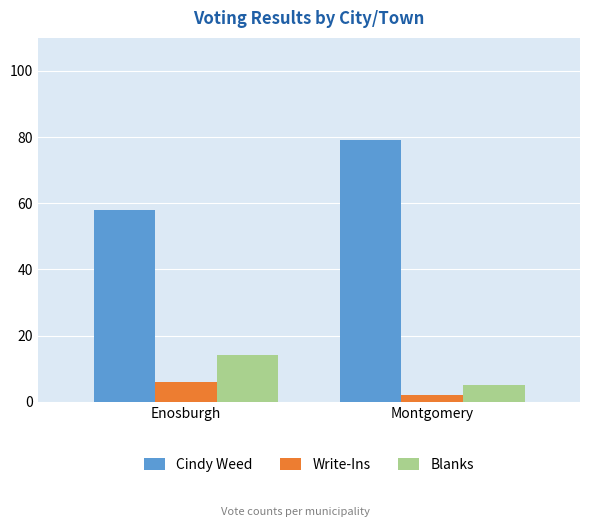

Is the value of Cindy Weed at Montgomery greater than the value of Blanks at Montgomery?

Yes